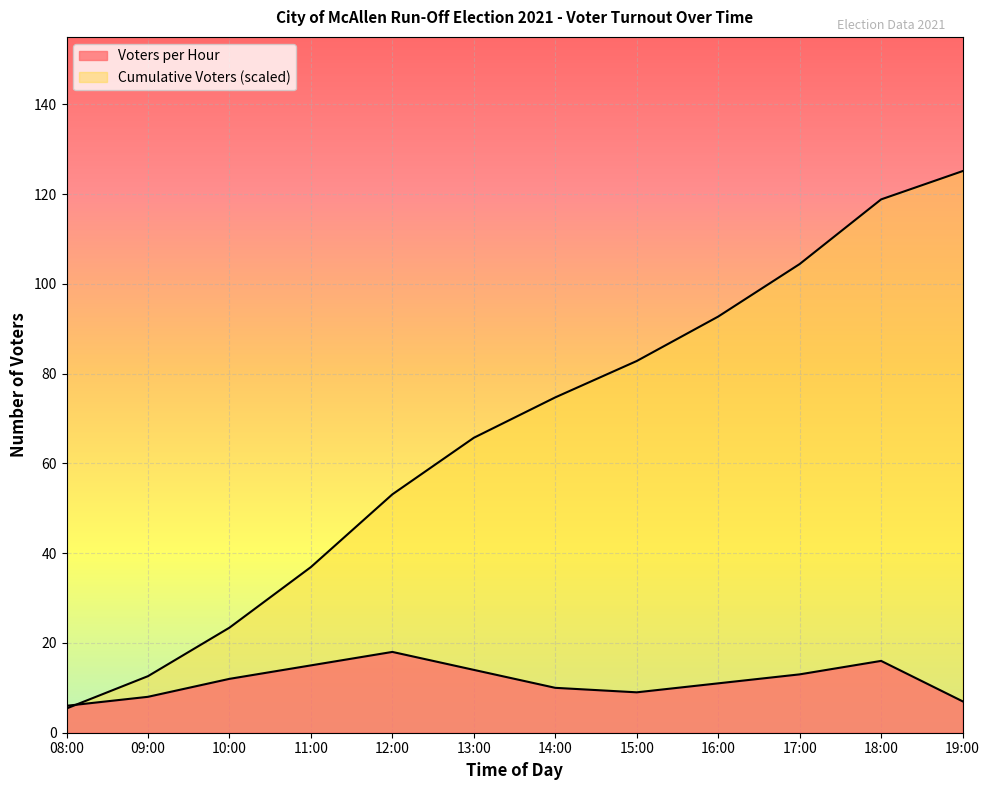

What is the difference between the second highest and second lowest values in the Cumulative Voters series?

106.2